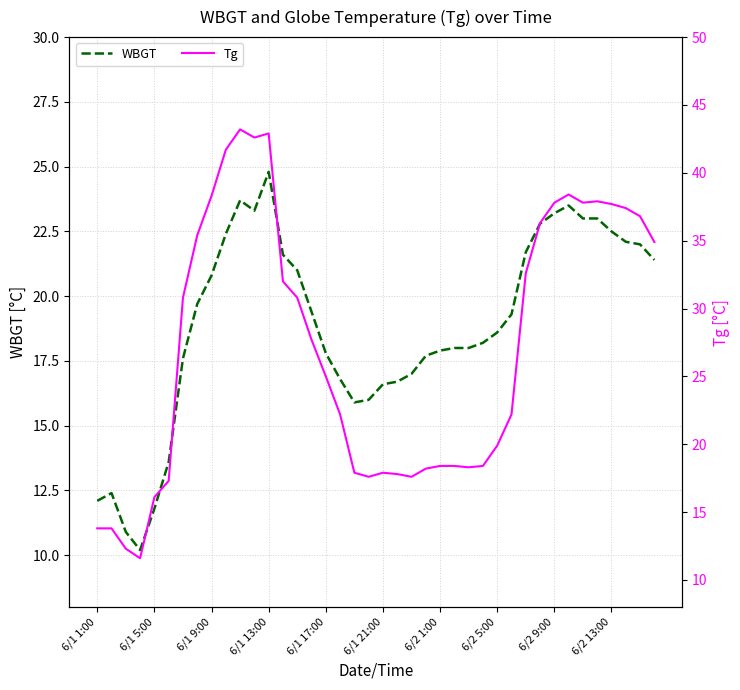

How many series are shown in this chart?

2